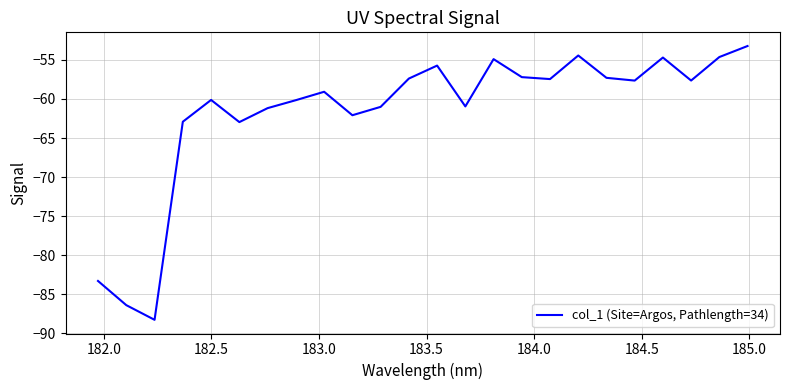

What is the difference between the maximum and minimum values?

35.1